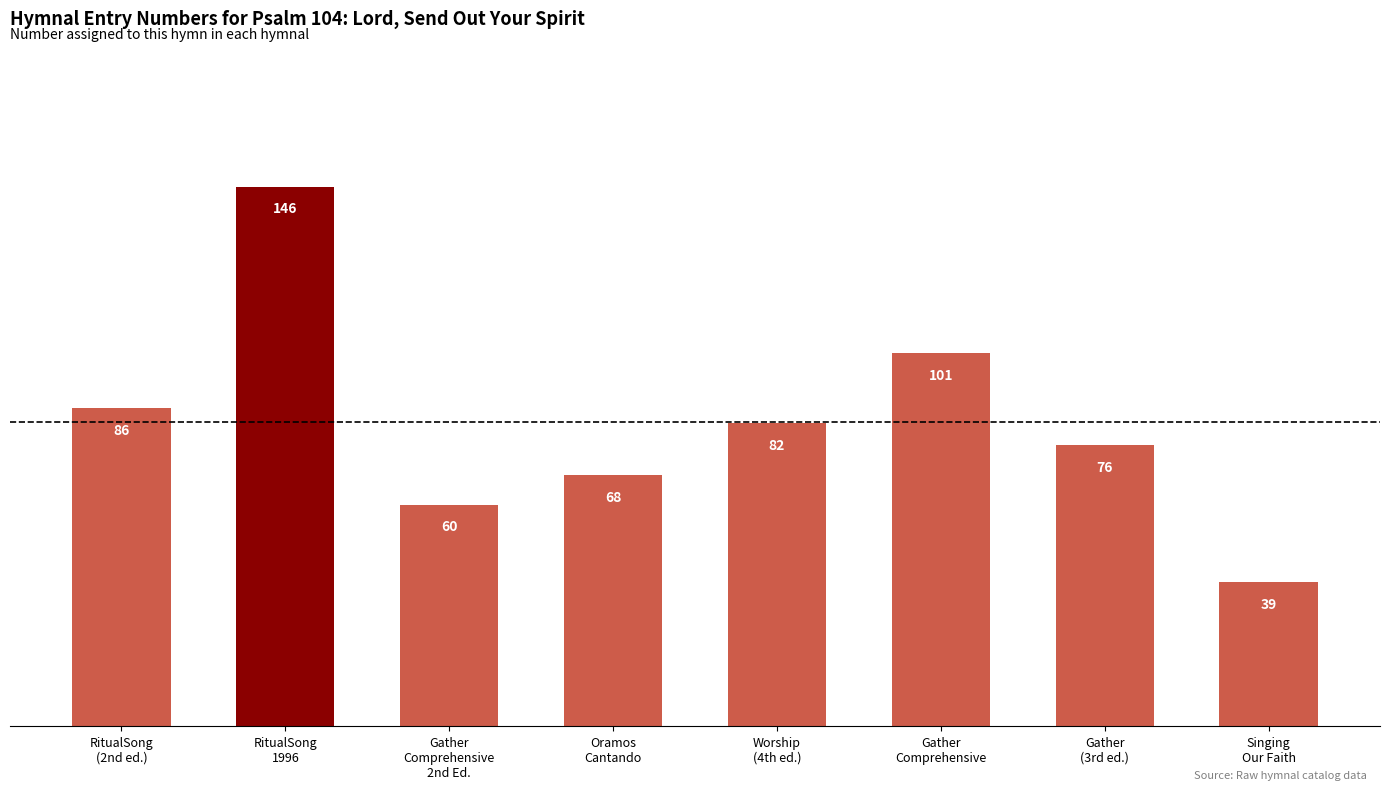

Which category has the lowest value across all series?

Singing
Our Faith